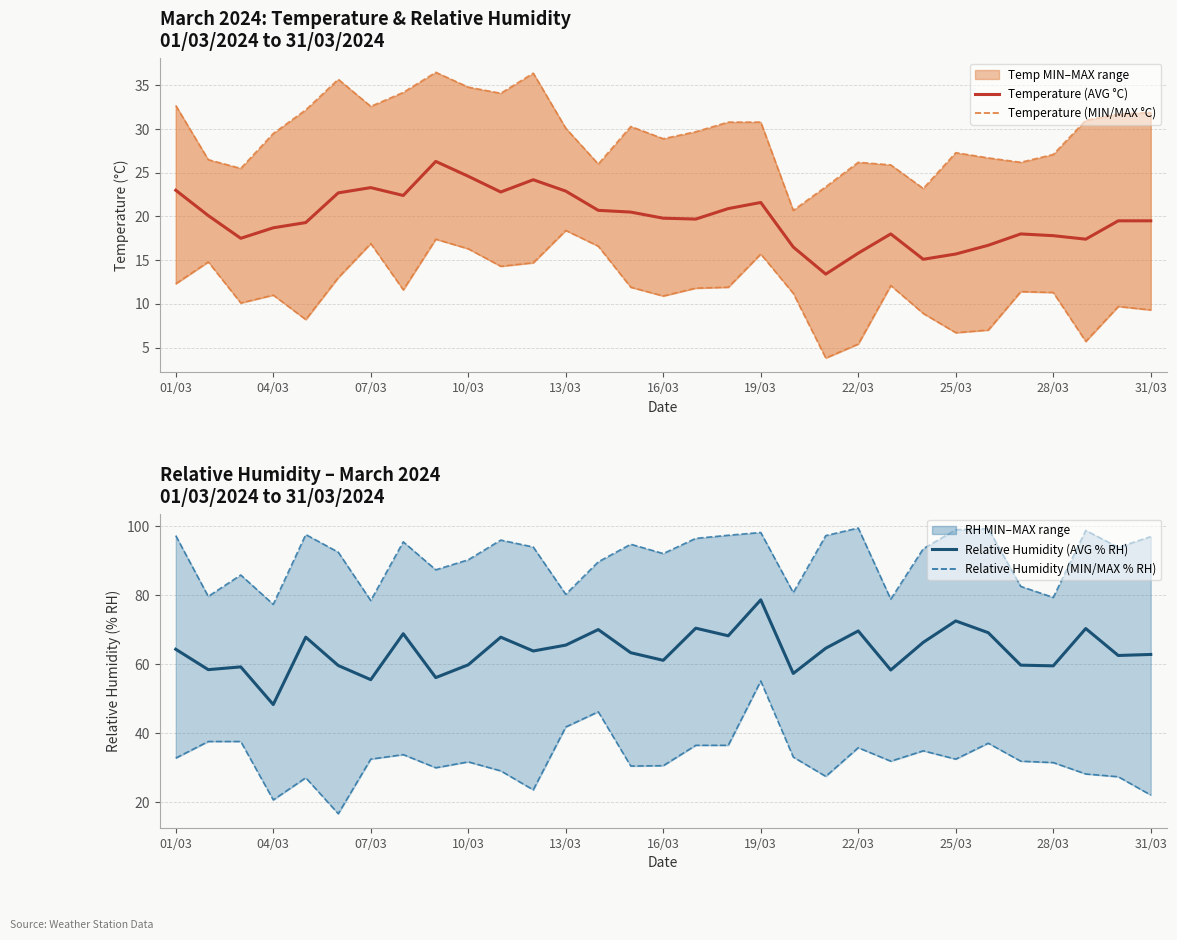

How many data points in Relative Humidity (MAX % RH) are above 93?

17